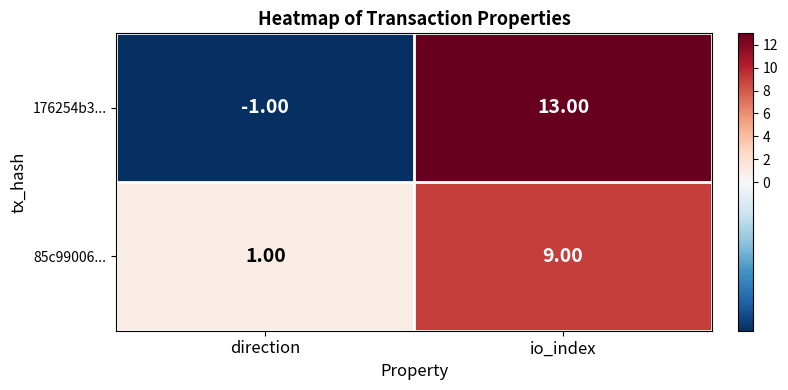

Which category has the highest value in the 85c99006... series?

io_index